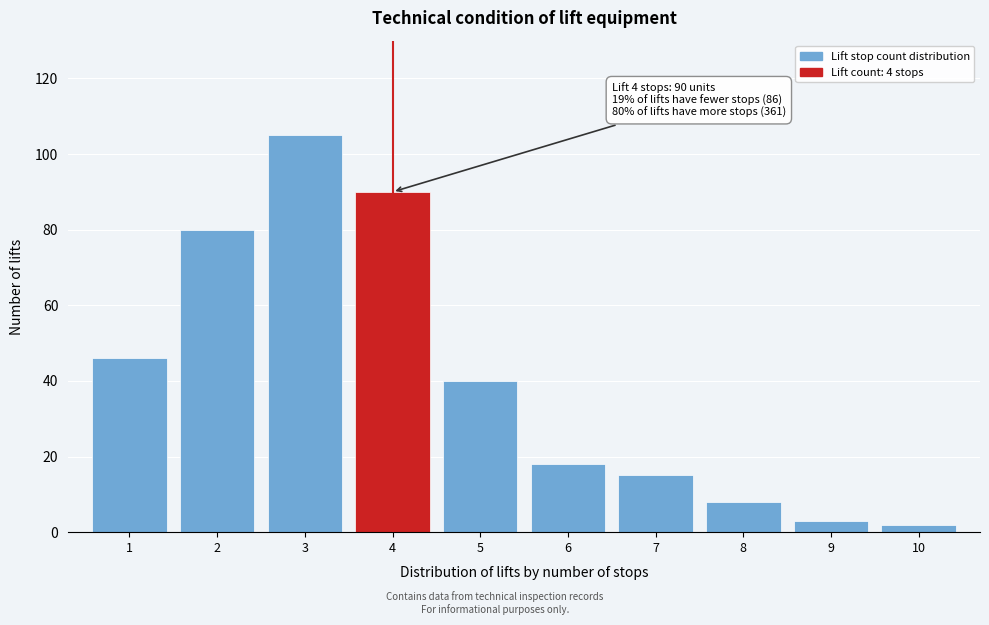

Reading left to right, what are all the values shown in this chart?

46	80	105	90	40	18	15	8	3	2